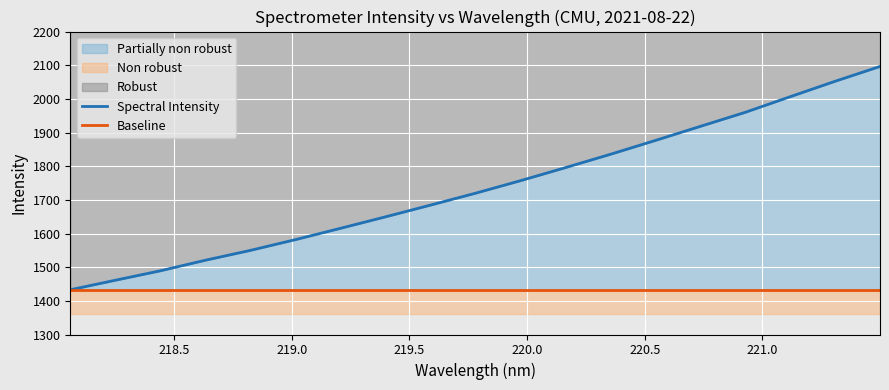

What is the lowest value of the Spectral Intensity series?

1432.9